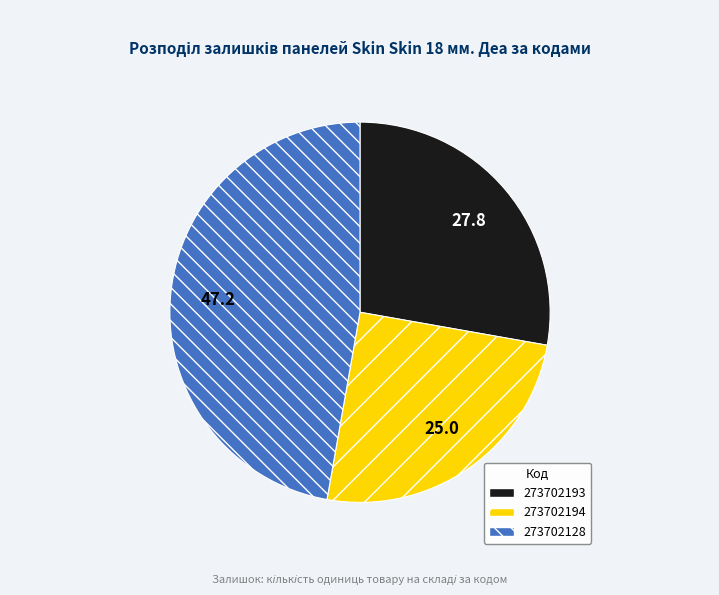

Does 273702128 represent more than half of the total?

No